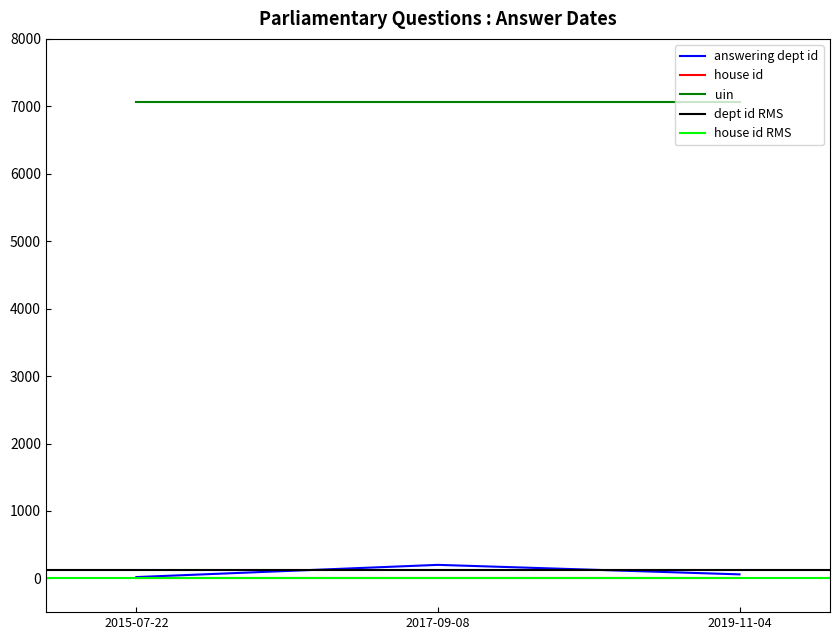

Which series has the largest range (max minus min)?

answering dept id